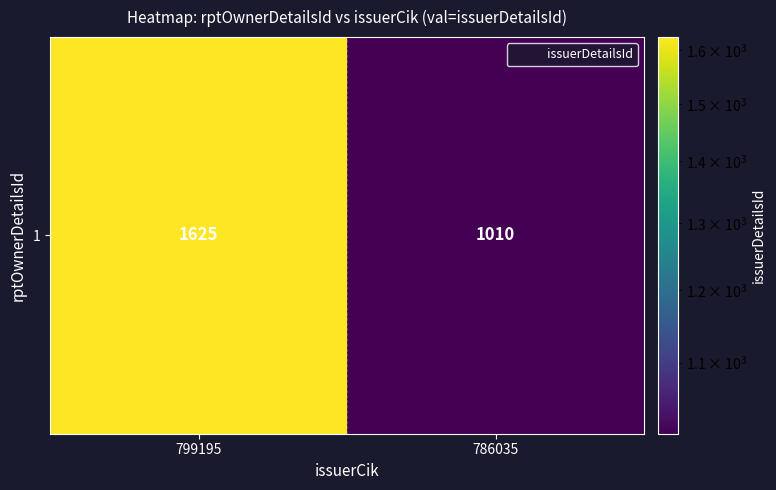

Rank the categories by value from lowest to highest.

786035, 799195